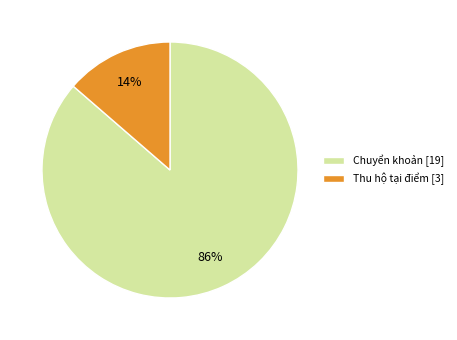

Count the number of slices in the pie.

2